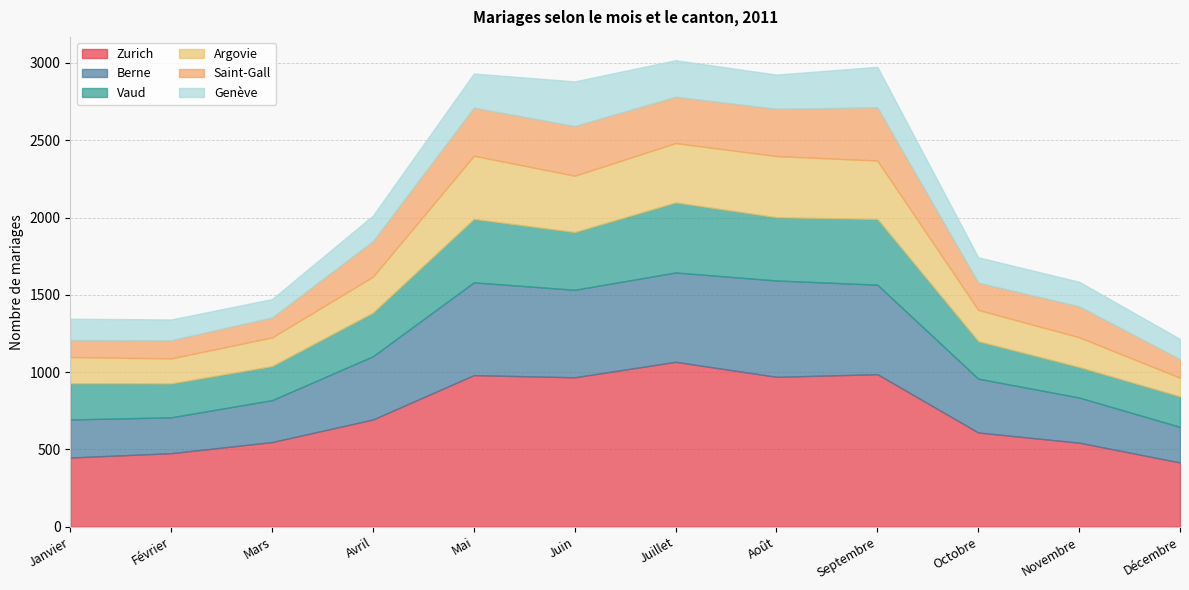

Rank the series by their maximum value, from highest to lowest.

Zurich, Berne, Vaud, Argovie, Saint-Gall, Genève